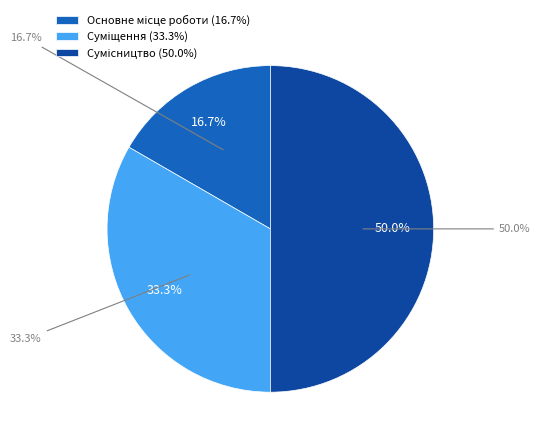

Is the sum of Суміщення and Основне місце роботи greater than half?

No